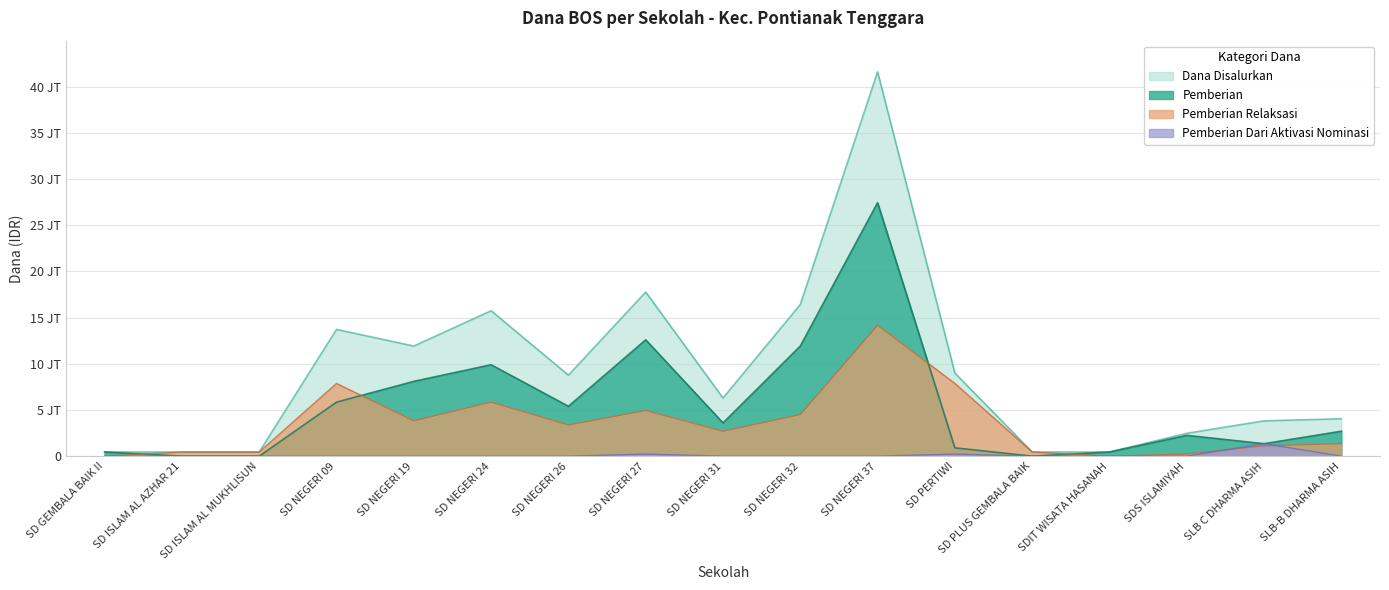

Where is Pemberian Dari Aktivasi Nominasi nearest to the value 675000?

SD NEGERI 27